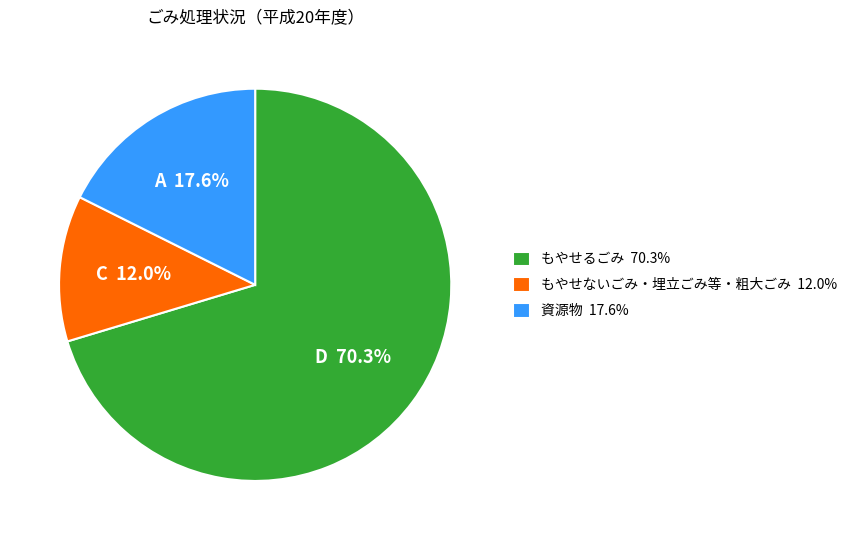

Rank the categories by value from lowest to highest.

もやせないごみ・埋立ごみ等・粗大ごみ, 資源物, もやせるごみ